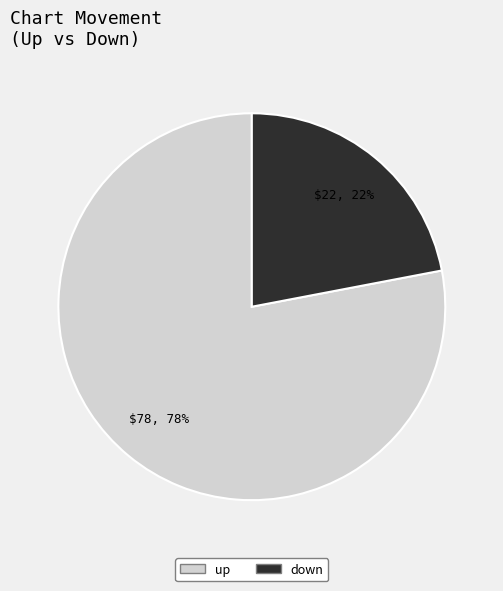

Is it true that down is 22% of the pie?

True